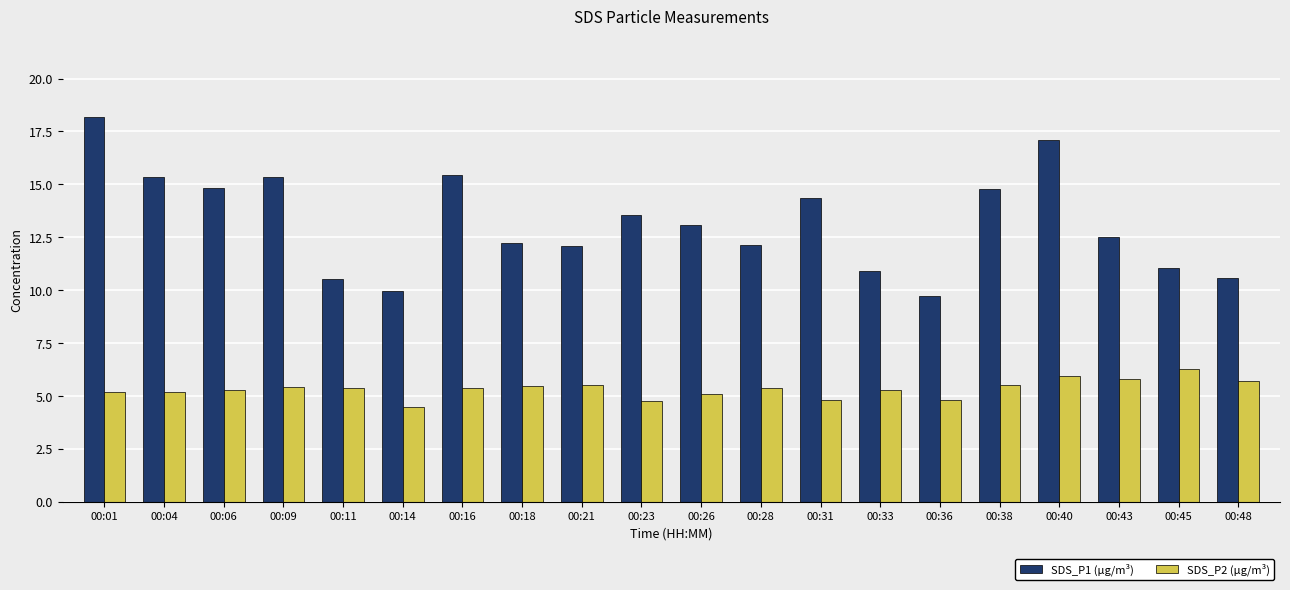

Count the number of categories in the chart.

20